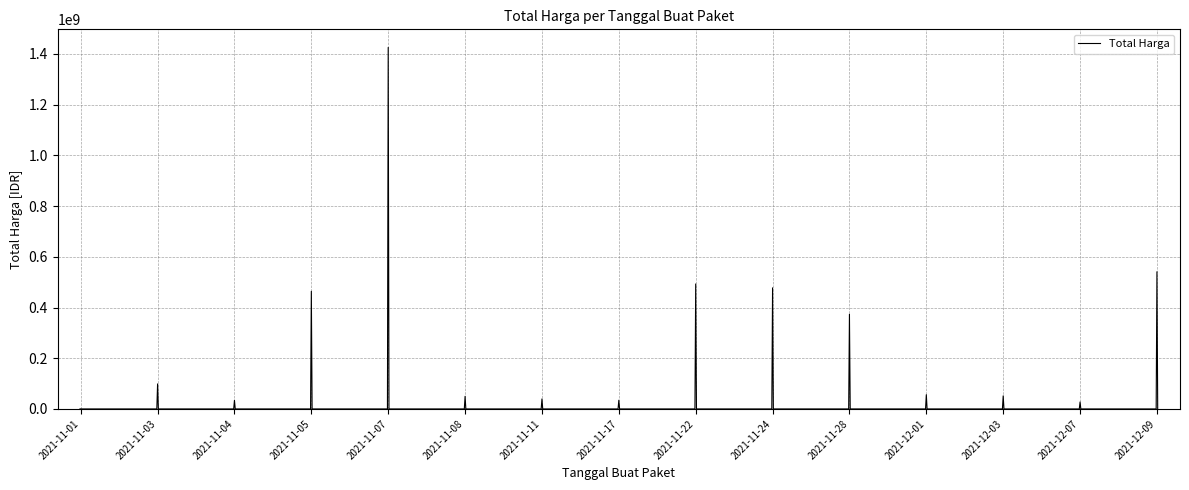

What is the maximum value shown in the chart?

1425867900.0